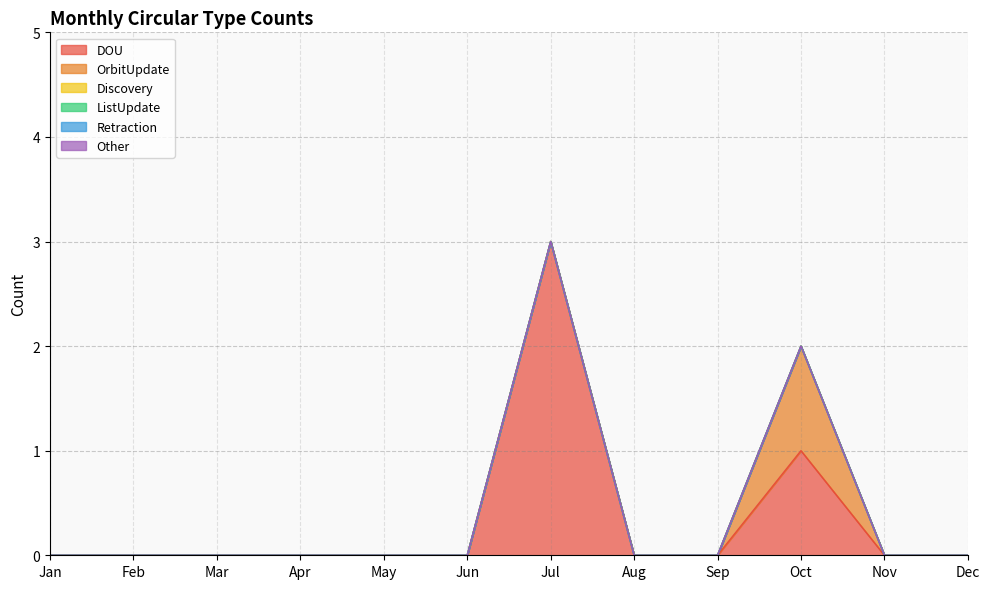

True or false: OrbitUpdate and Discovery intersect in this chart.

False